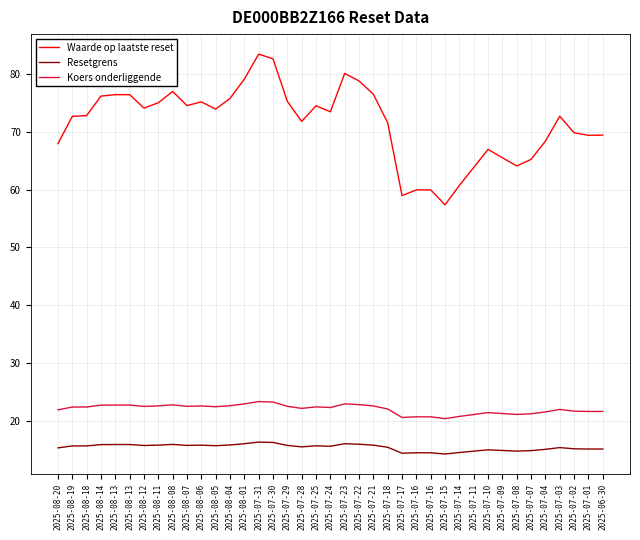

Is this an area chart (filled region under the line)?

No